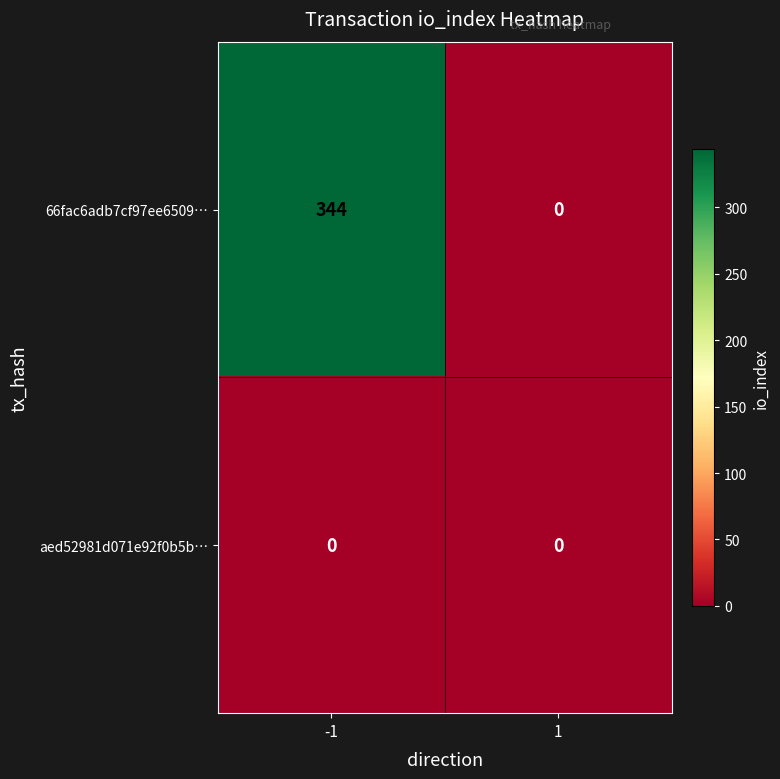

The value of aed52981d071e92f0b5b… at 1 is 0. True or false?

True